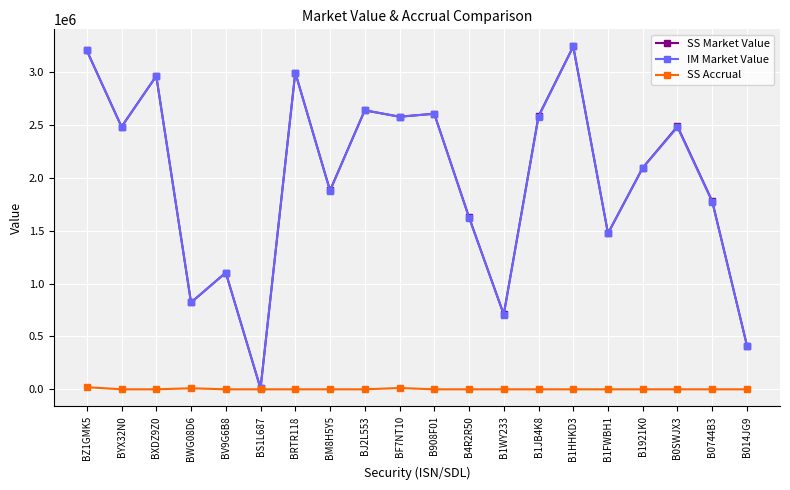

What is the value of the SS Market Value point at the 10th from the left?

2577400.2